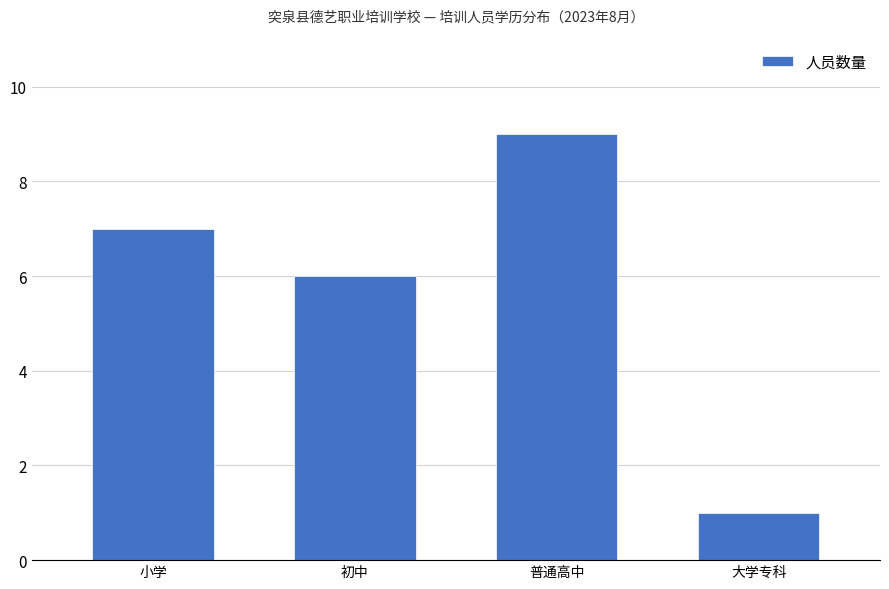

What is the greatest value displayed?

9